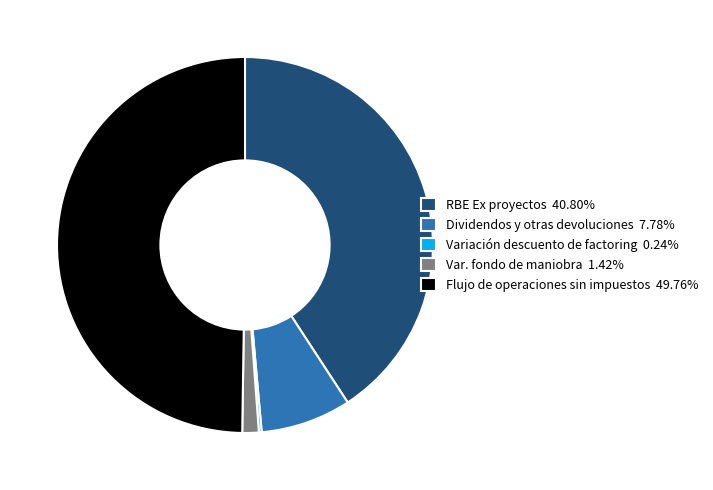

Does Dividendos y otras devoluciones 7.78% represent more than half of the total?

No